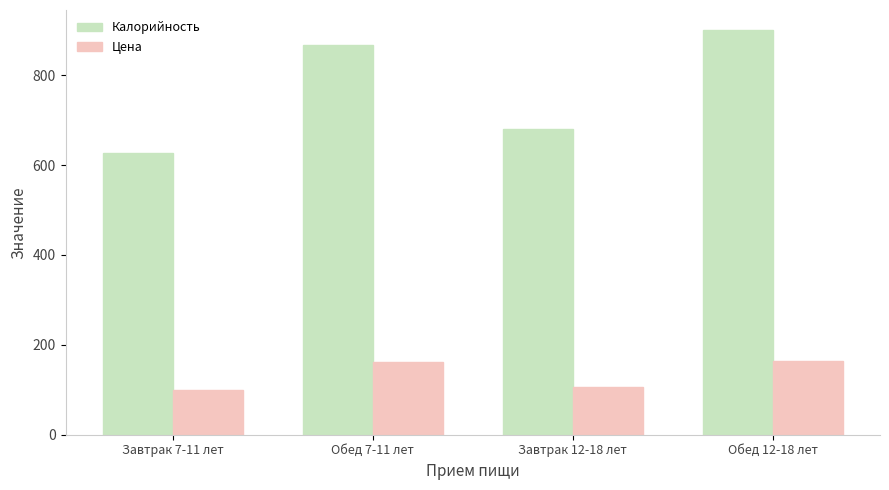

Is the value of Калорийность at Завтрак 12-18 лет greater than the value of Цена at Завтрак 7-11 лет?

Yes